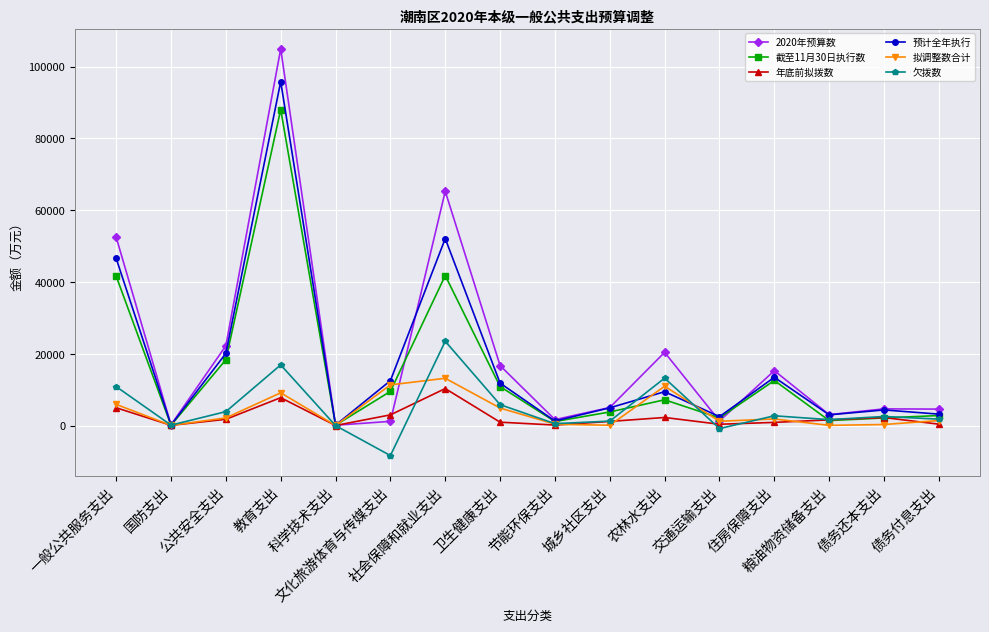

What is the difference between the maximum and minimum values in the 预计全年执行 series?

95687.2